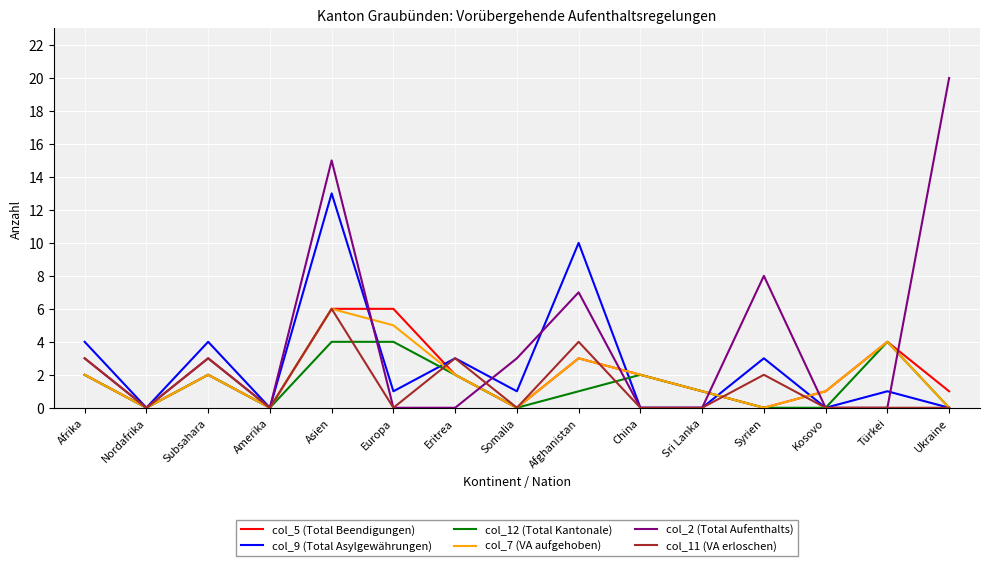

True or false: col_11 (VA erloschen) and col_2 (Total Aufenthalts) cross at least once.

True